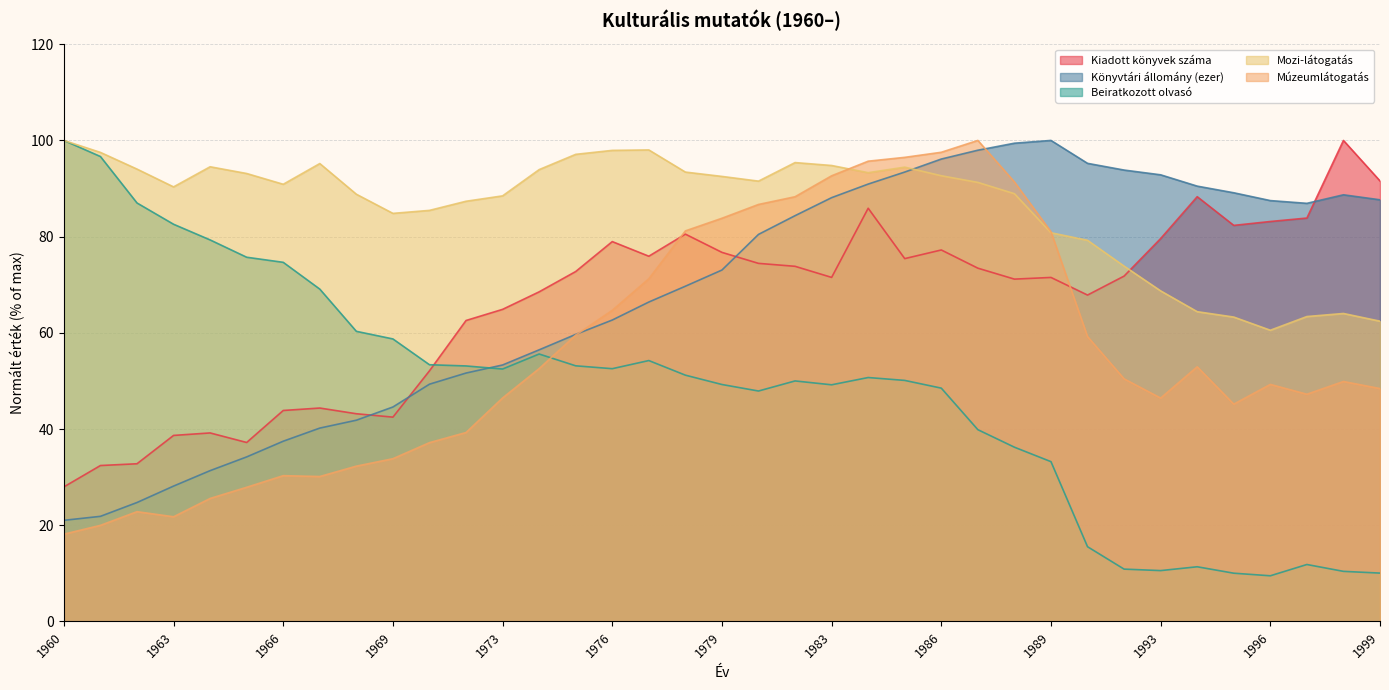

What is the minimum value for Mozi-látogatás?

60.5